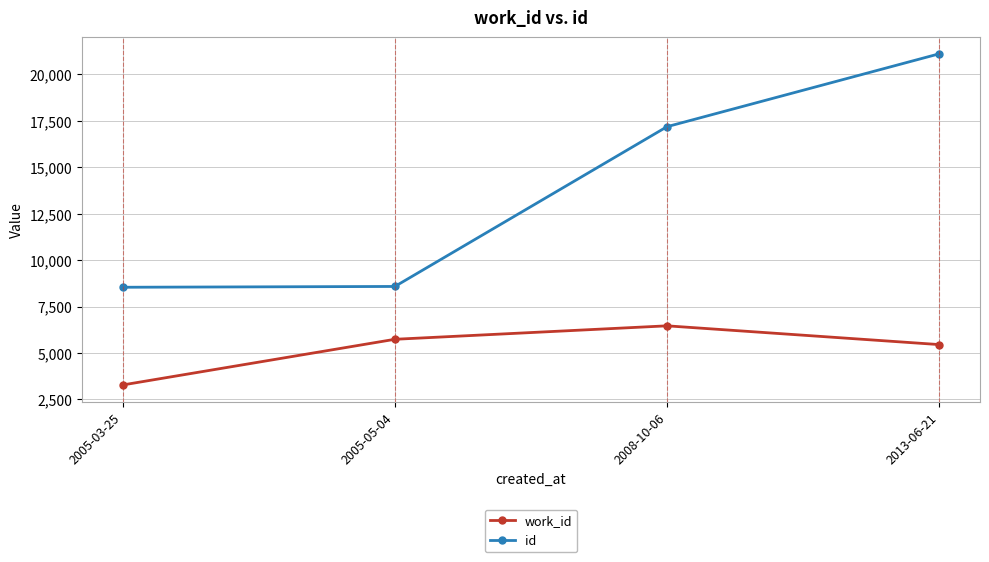

True or false: work_id and id intersect in this chart.

False